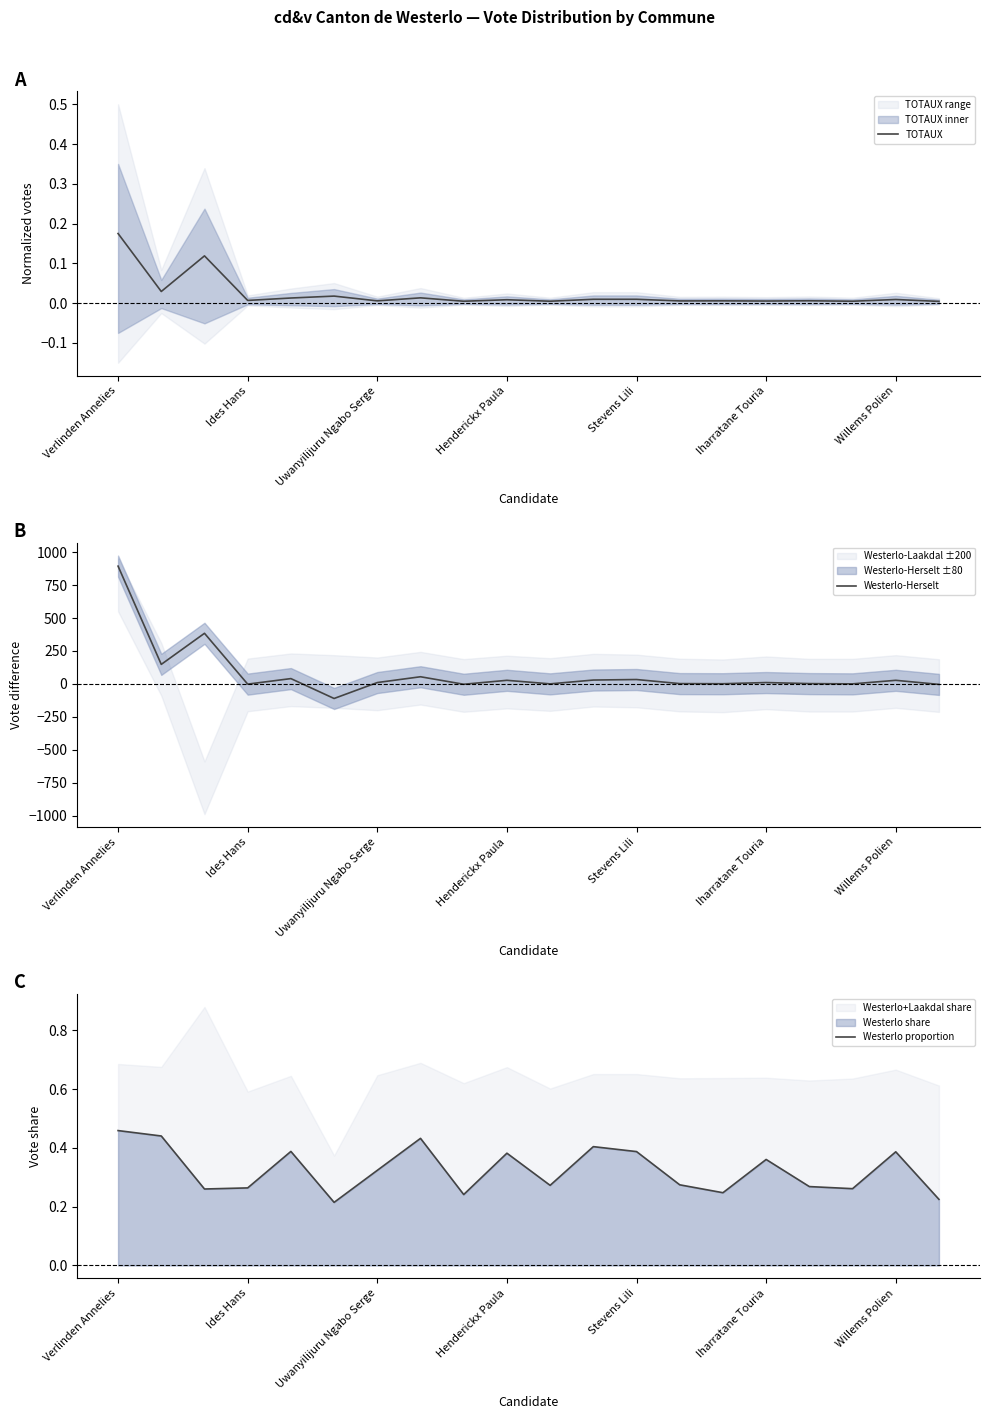

At which category is the sum across all series the highest?

Verlinden Annelies